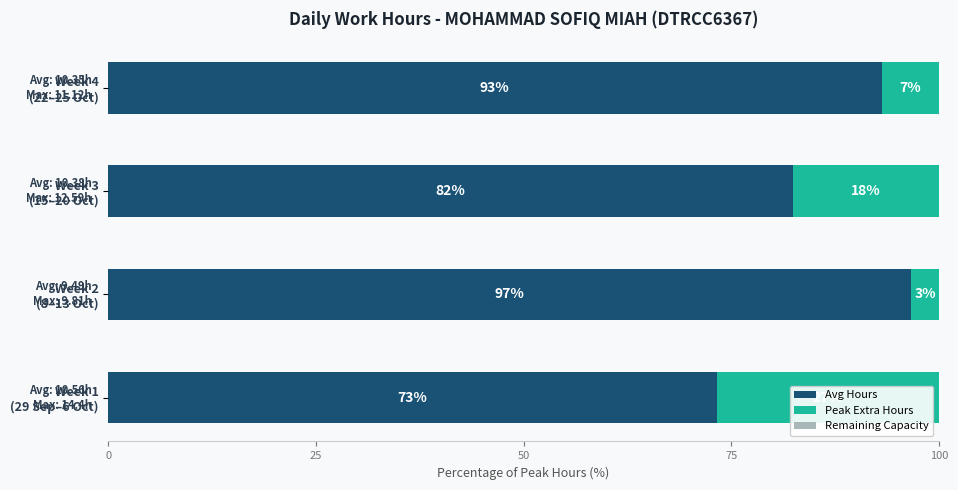

What is the highest value of the Avg Hours series?

96.7